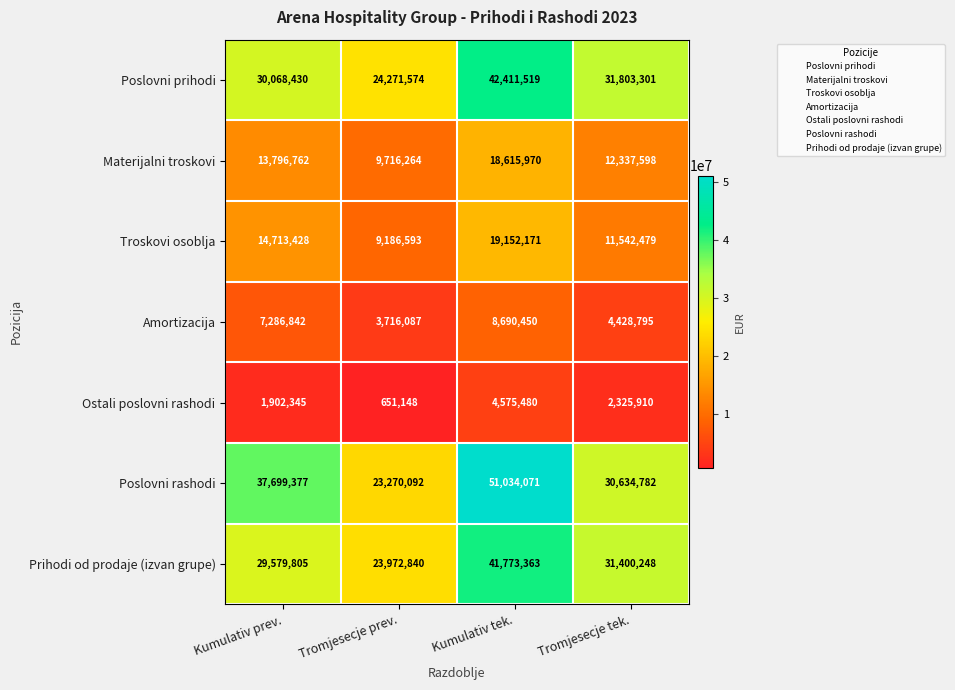

What is the minimum value shown in the chart?

651148